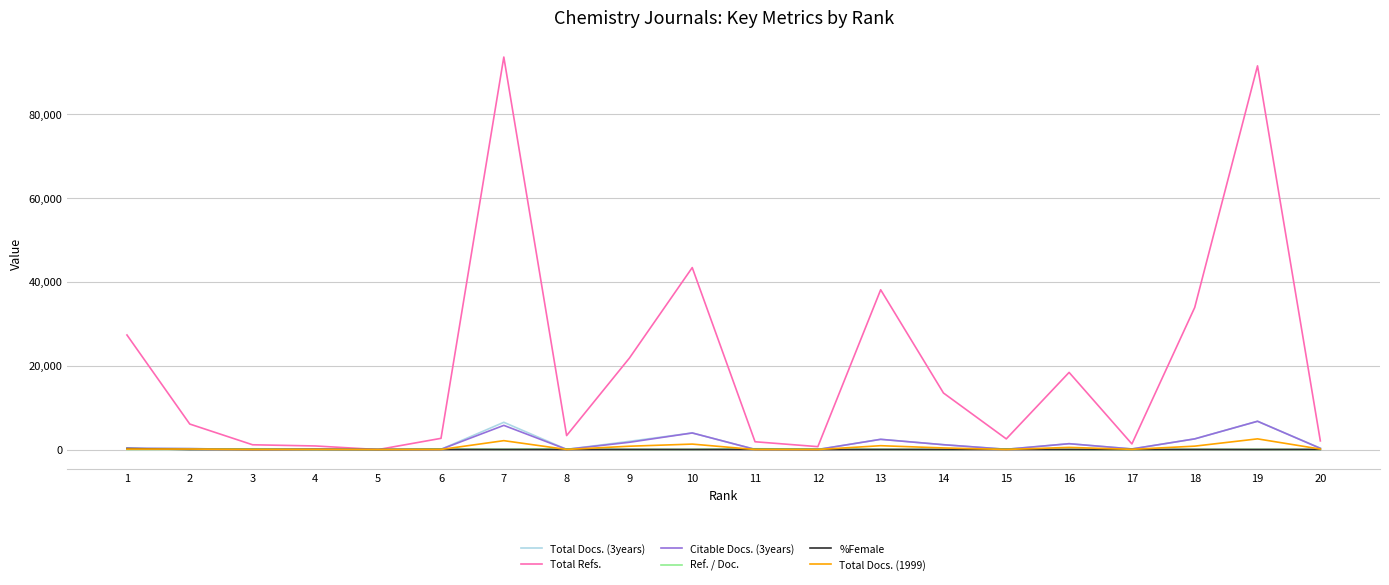

At which category does the chart reach its peak across all series?

7